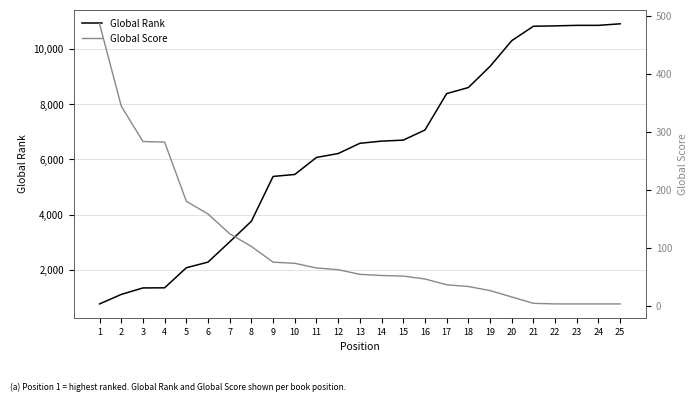

Is it true that Global Rank equals 1605 at 10?

False